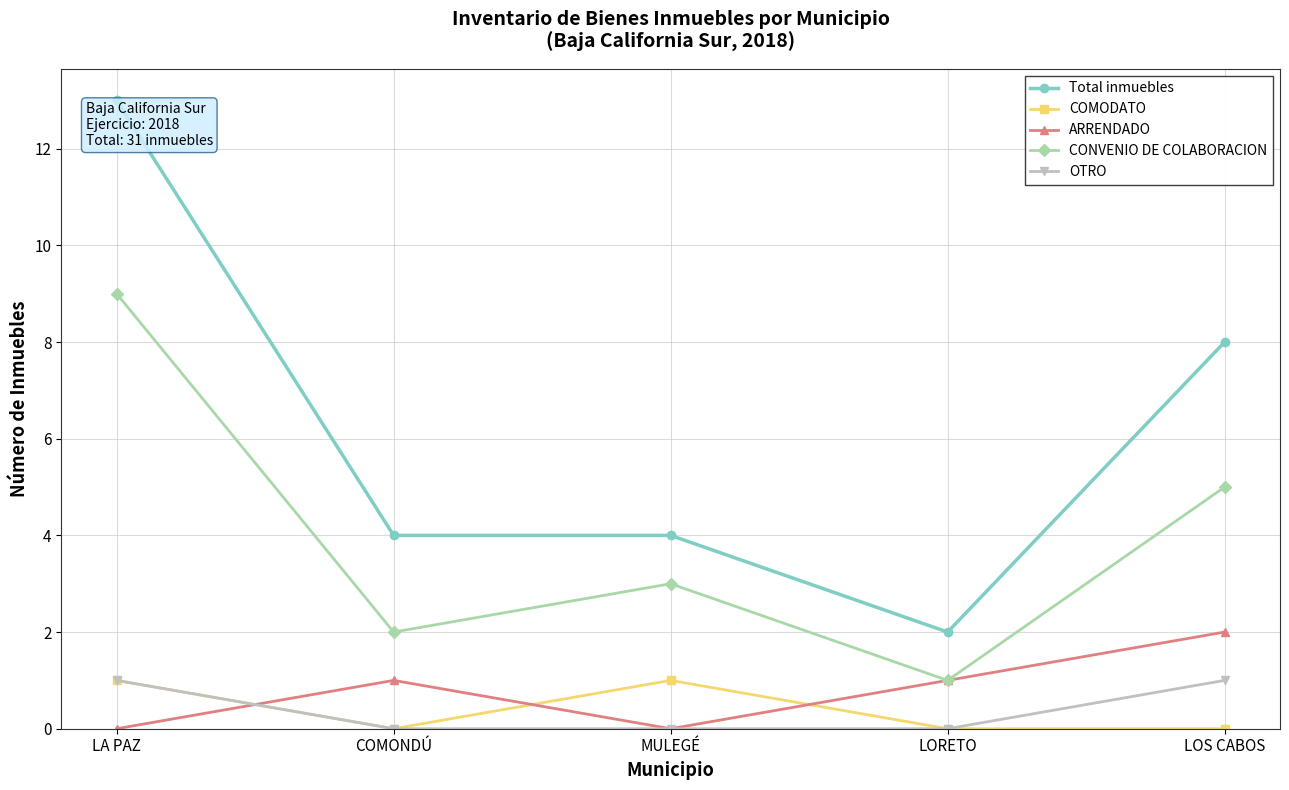

What is the maximum value shown in the chart?

13